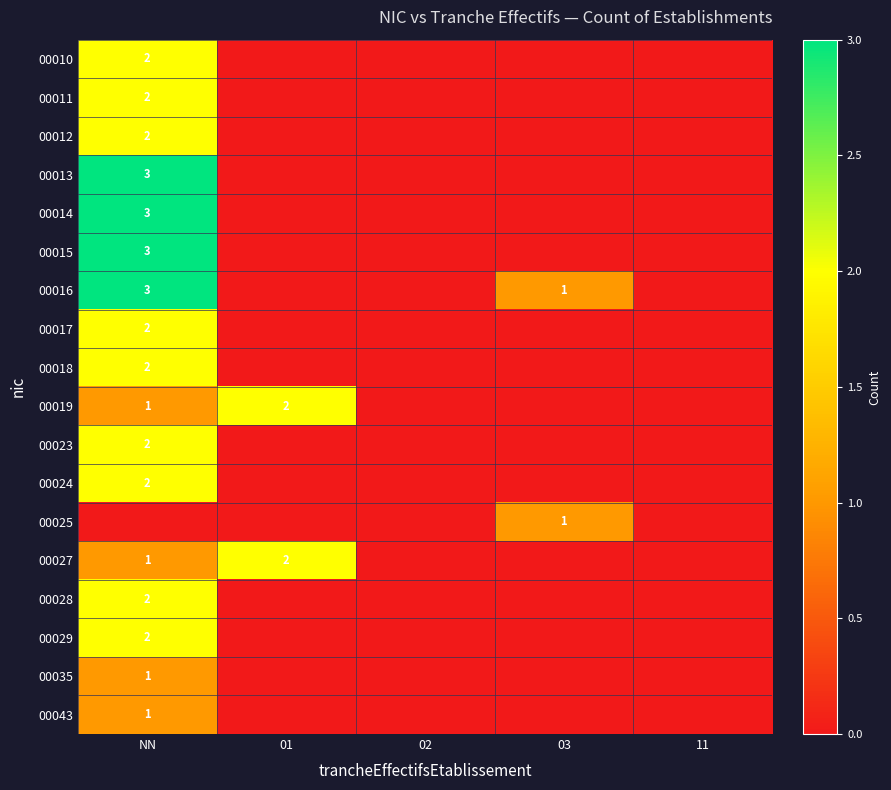

How many data points does each series have?

5